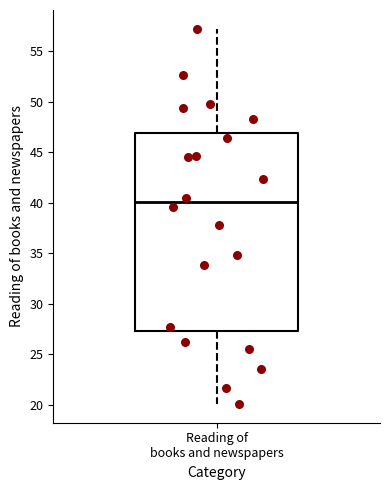

Where does the upper whisker of the box for Reading of books and newspapers end on the y-axis? The values are not printed on the chart, so give them approximately, as read against the axis.

57.0